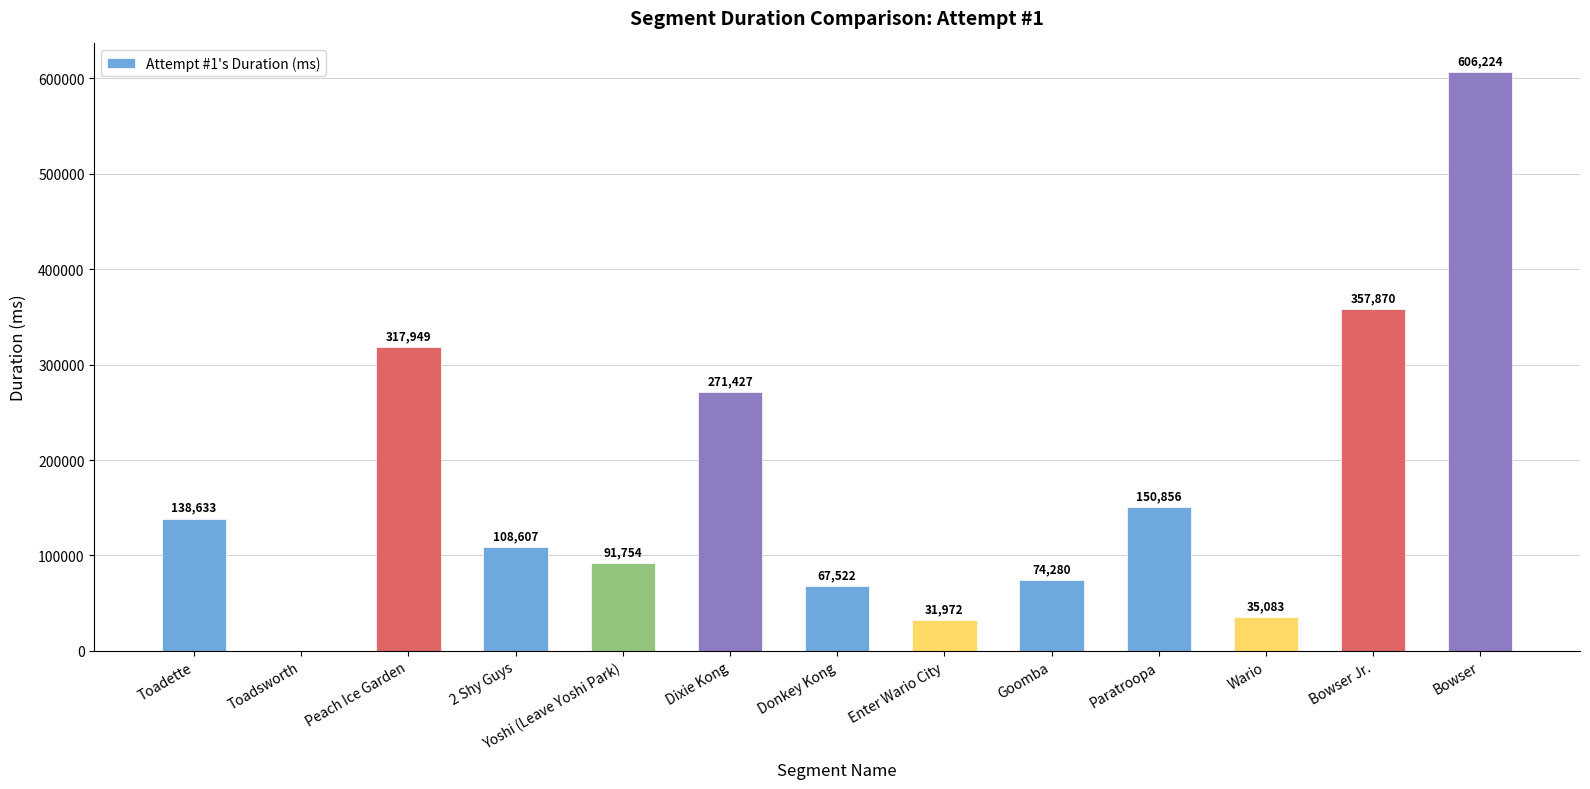

What is the sum of the values at Enter Wario City and Dixie Kong?

303399